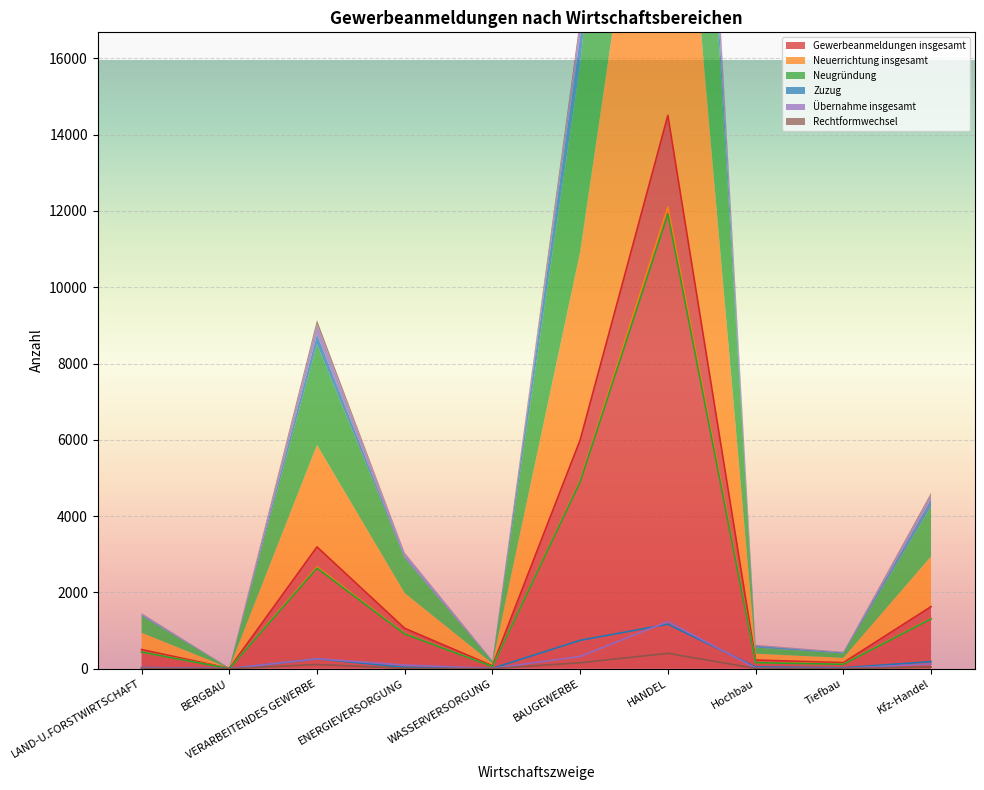

True or false: Gewerbeanmeldungen insgesamt and Zuzug cross at least once.

False